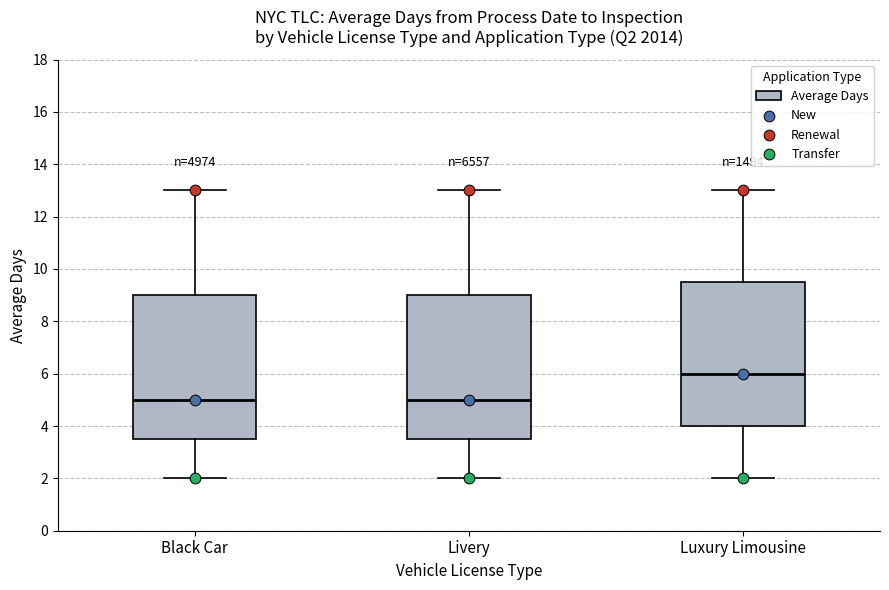

Where is the upper edge of the box for Black Car on the y-axis? The values are not printed on the chart, so give them approximately, as read against the axis.

9.0